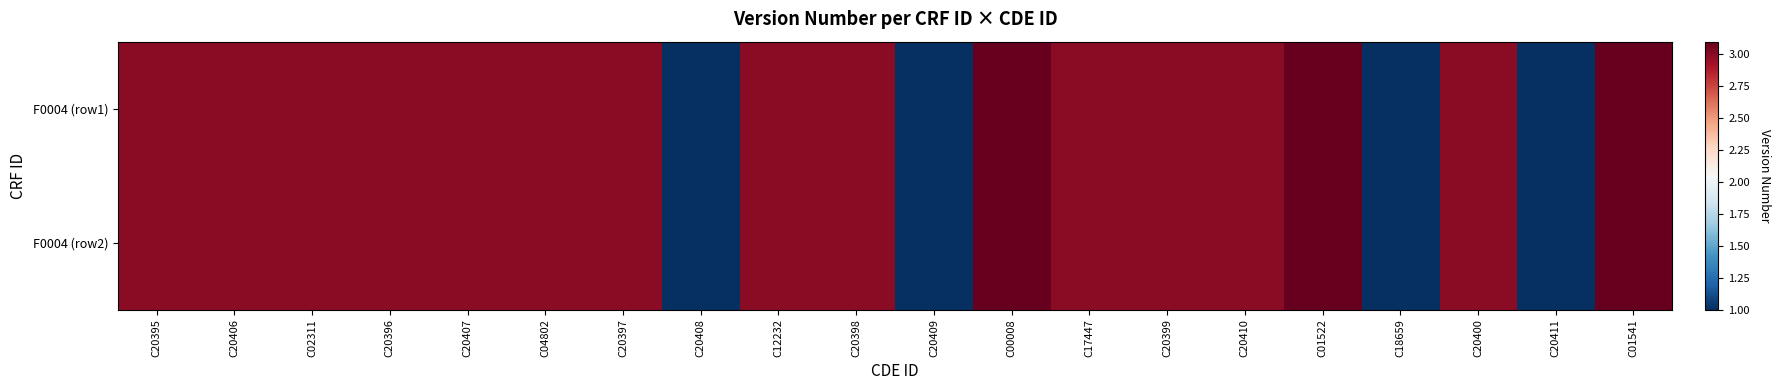

Reading left to right, what are all the values shown in this chart?

F0004 (row1): C20395=3.0	C20406=3.0	C02311=3.0	C20396=3.0	C20407=3.0	C04802=3.0	C20397=3.0	C20408=1.0	C12232=3.0	C20398=3.0	C20409=1.0	C00008=3.1	C17447=3.0	C20399=3.0	C20410=3.0	C01522=3.1	C18659=1.0	C20400=3.0	C20411=1.0	C01541=3.1
F0004 (row2): C20395=3.0	C20406=3.0	C02311=3.0	C20396=3.0	C20407=3.0	C04802=3.0	C20397=3.0	C20408=1.0	C12232=3.0	C20398=3.0	C20409=1.0	C00008=3.1	C17447=3.0	C20399=3.0	C20410=3.0	C01522=3.1	C18659=1.0	C20400=3.0	C20411=1.0	C01541=3.1